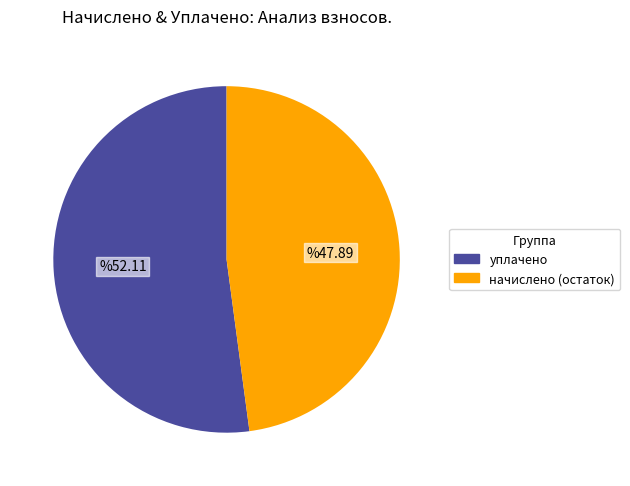

How many segments does this pie chart have?

2